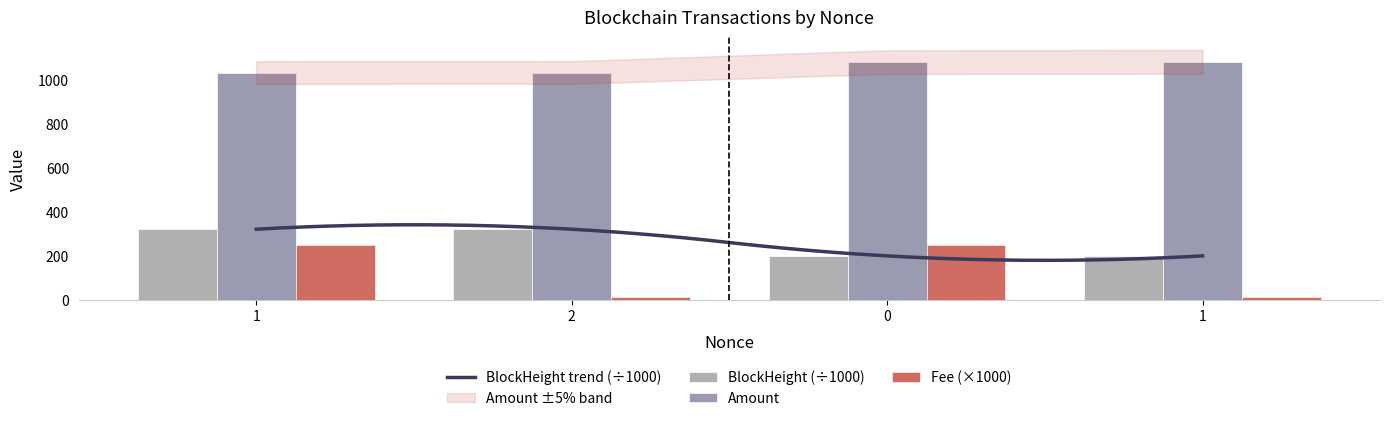

The value of Fee at 1 is 5.3. True or false?

False